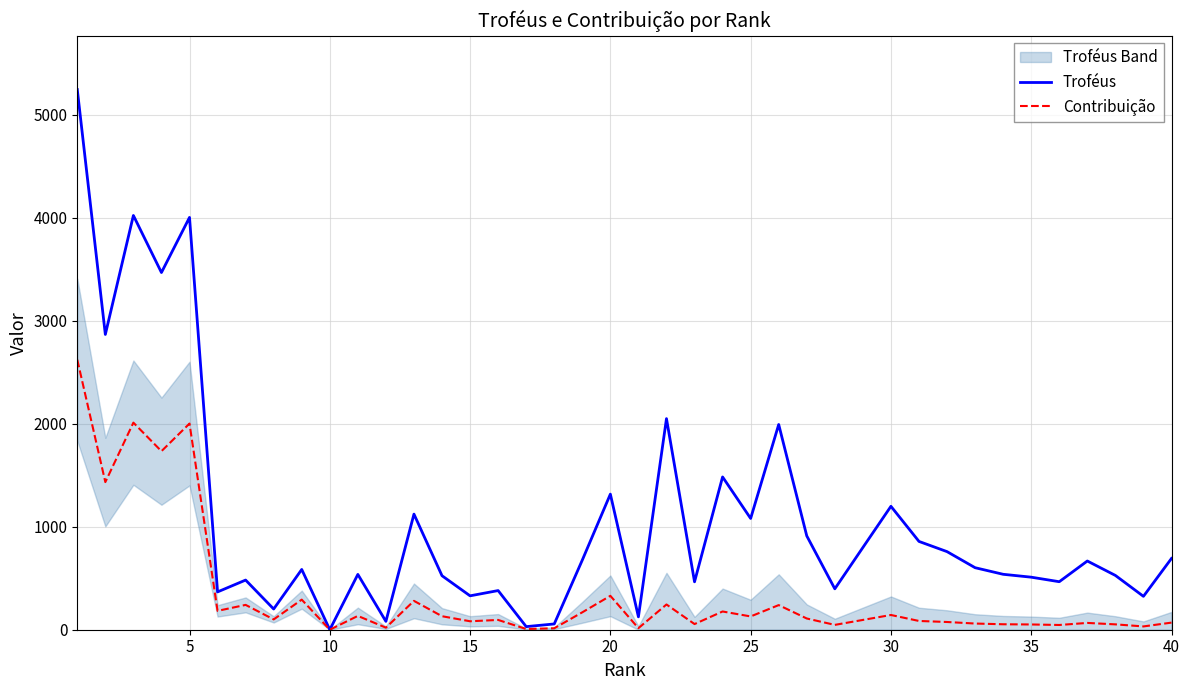

Rank the series by their maximum value, from lowest to highest.

Contribuição, Troféus